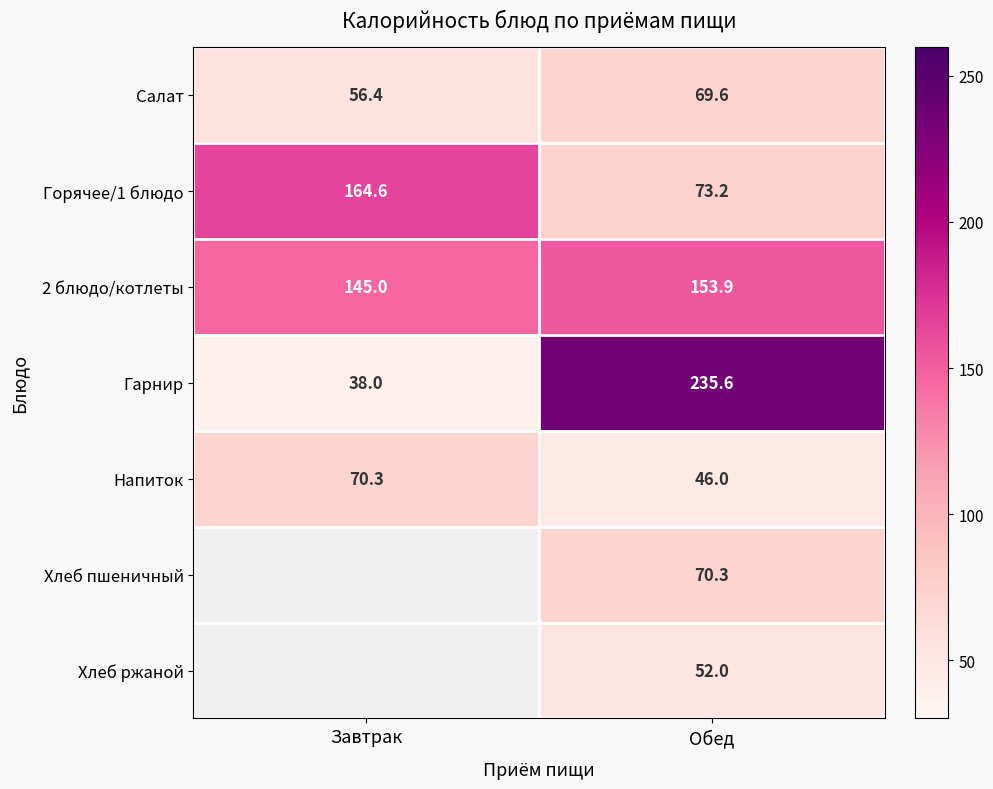

What is the total value across all series at Завтрак?

474.3